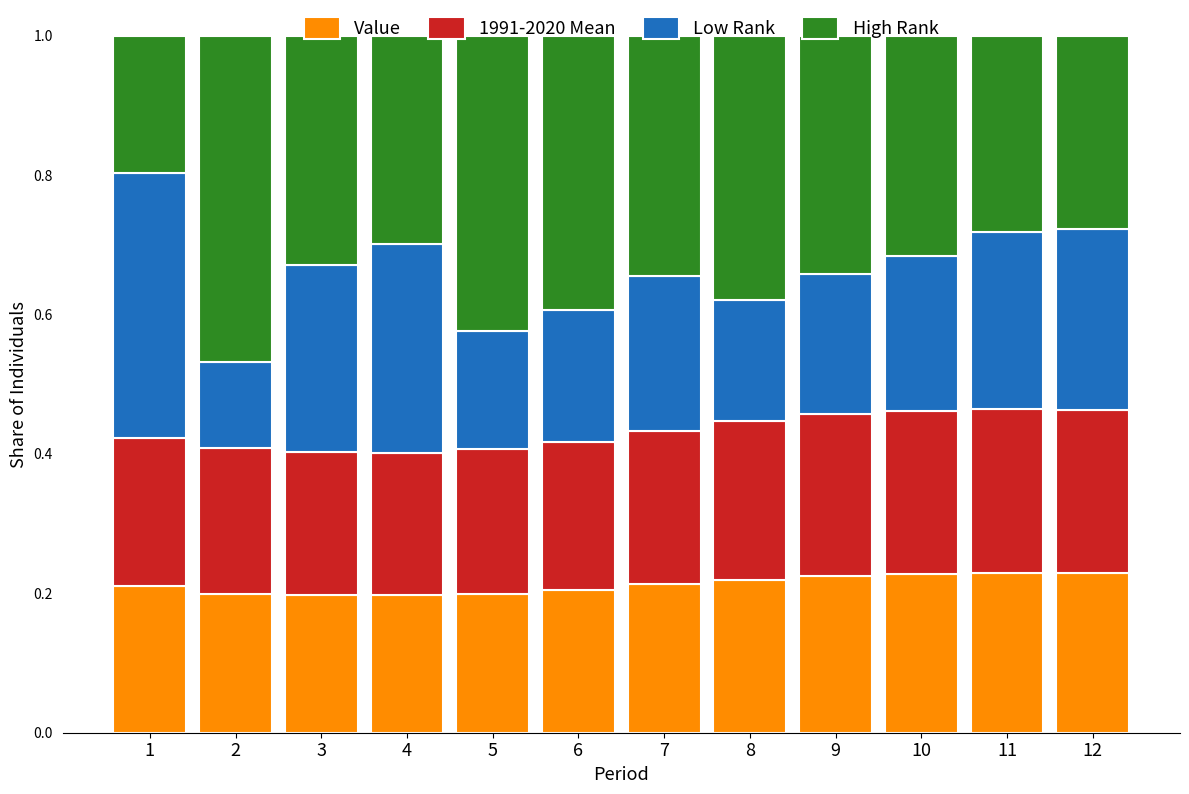

What is the total value across all series at 2?

1.0